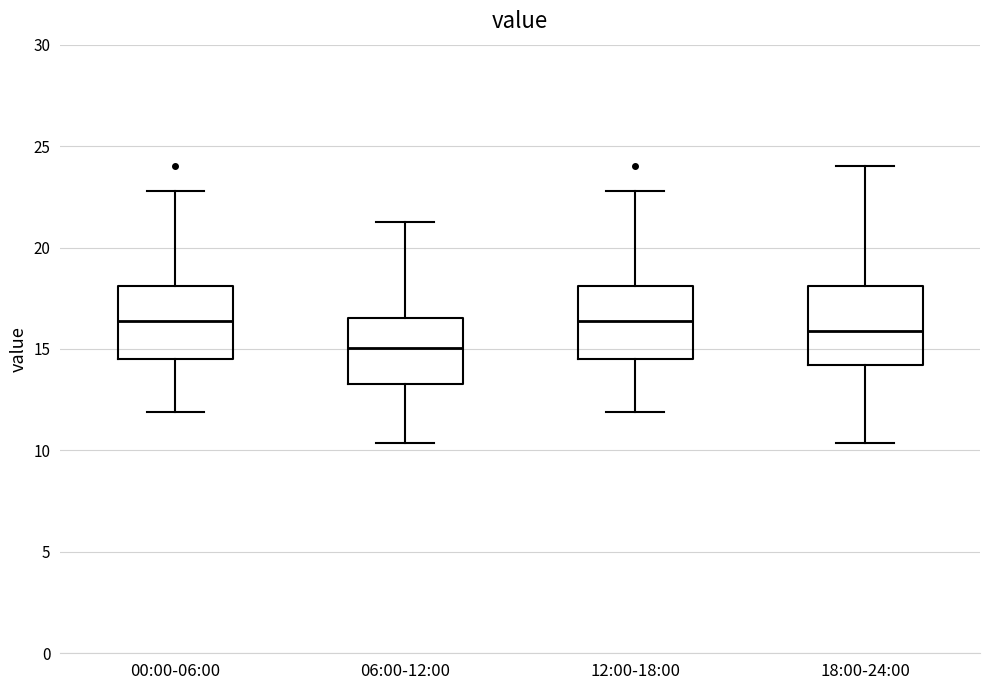

Reading left to right, transcribe this box plot: for each box, give where its median line is, the range the box spans, and where its two whiskers end, as read against the y-axis. The values are not printed on the chart, so give them approximately, as read against the axis.

00:00-06:00: median 16.5, box 14.5 to 18.0, whiskers 12.0 to 23.0
06:00-12:00: median 15.0, box 13.5 to 16.5, whiskers 10.5 to 21.5
12:00-18:00: median 16.5, box 14.5 to 18.0, whiskers 12.0 to 23.0
18:00-24:00: median 16.0, box 14.0 to 18.0, whiskers 10.5 to 24.0